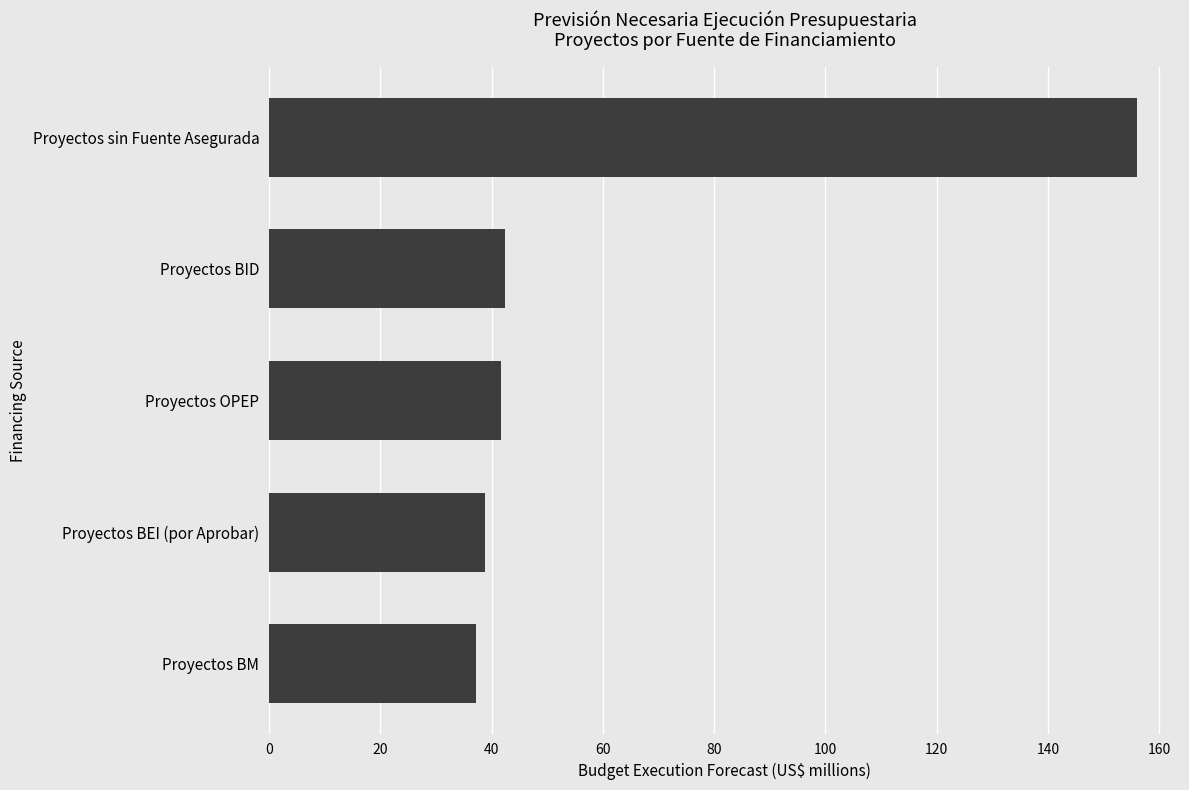

Does the chart contain stacked bars?

No